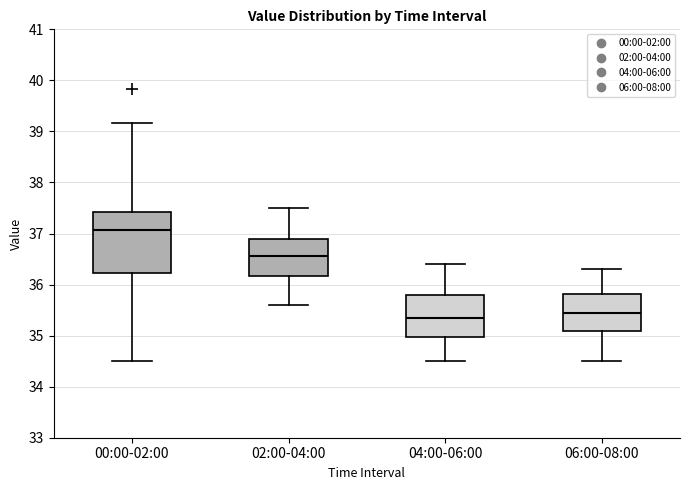

Where does the lower whisker of the box for 04:00-06:00 end on the y-axis? The values are not printed on the chart, so give them approximately, as read against the axis.

34.5